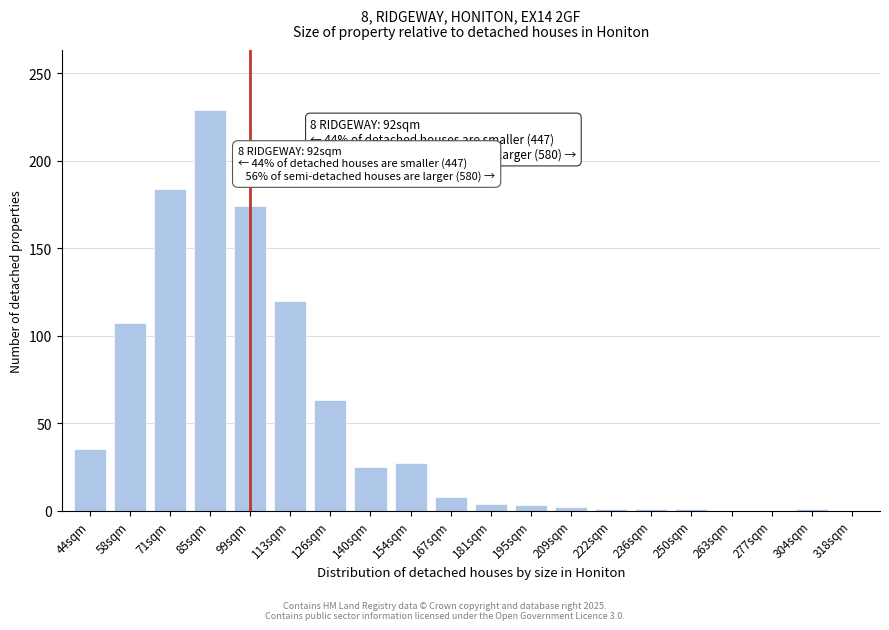

What is the sum of the values at 167sqm and 140sqm?

33